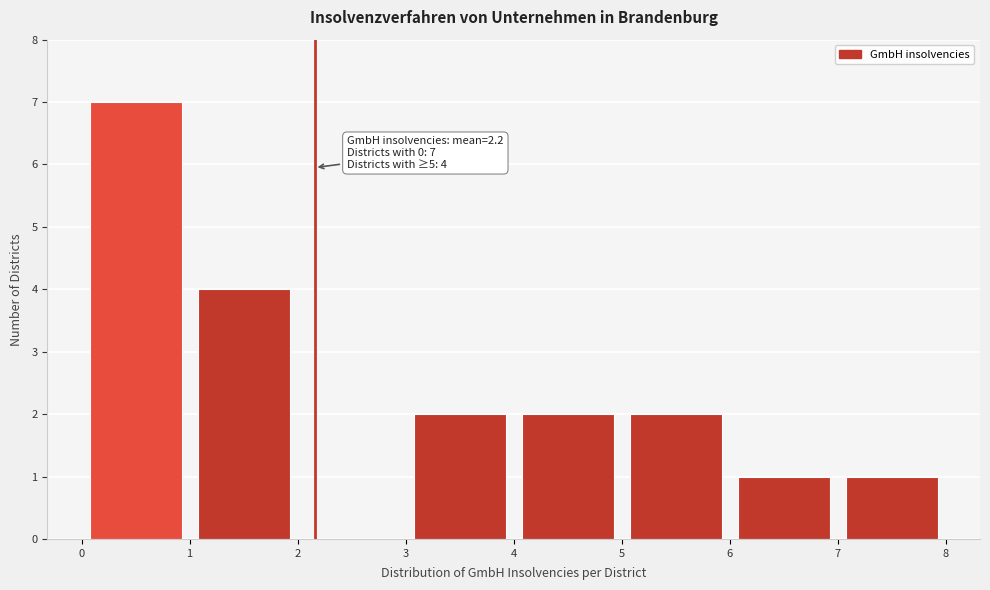

Over which range of the x-axis is the bar tallest?

0 to 1